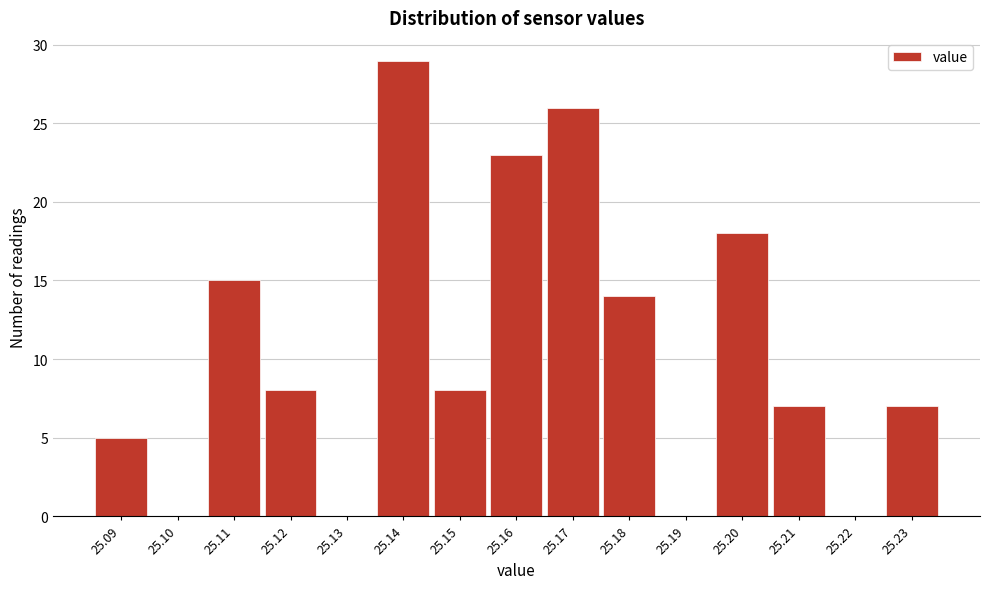

Reading left to right, what are all the values shown in this chart?

25.09=5	25.10=0	25.11=15	25.12=8	25.13=0	25.14=29	25.15=8	25.16=23	25.17=26	25.18=14	25.19=0	25.20=18	25.21=7	25.22=0	25.23=7